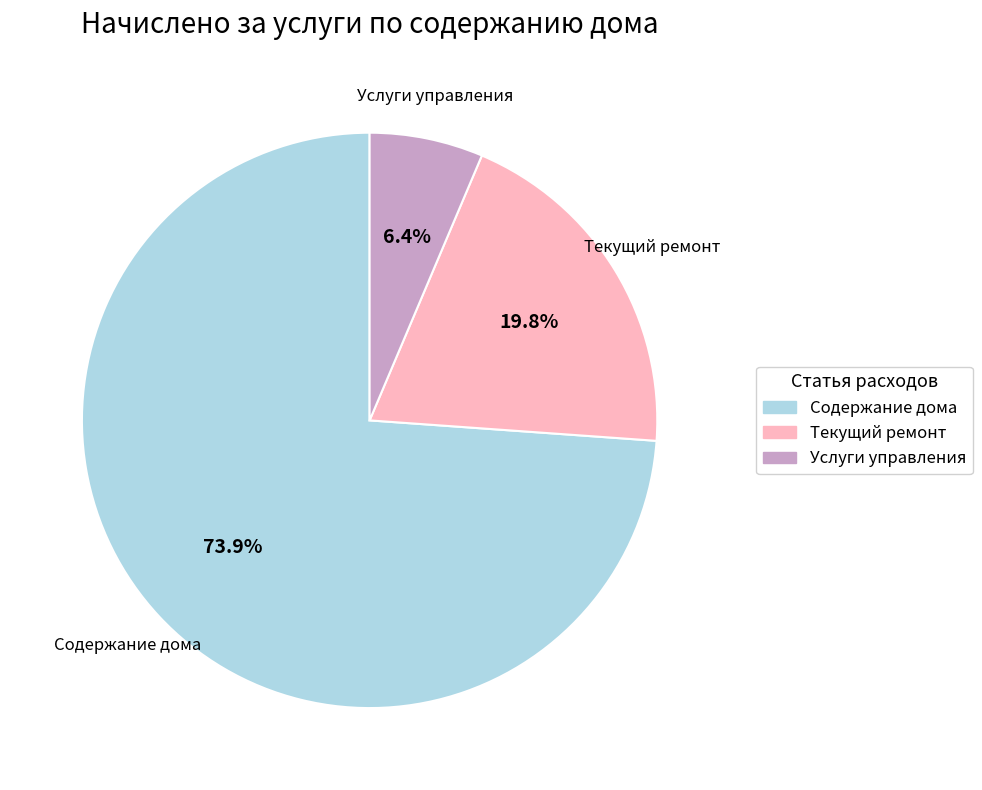

Between Услуги управления and Текущий ремонт, which is larger?

Текущий ремонт